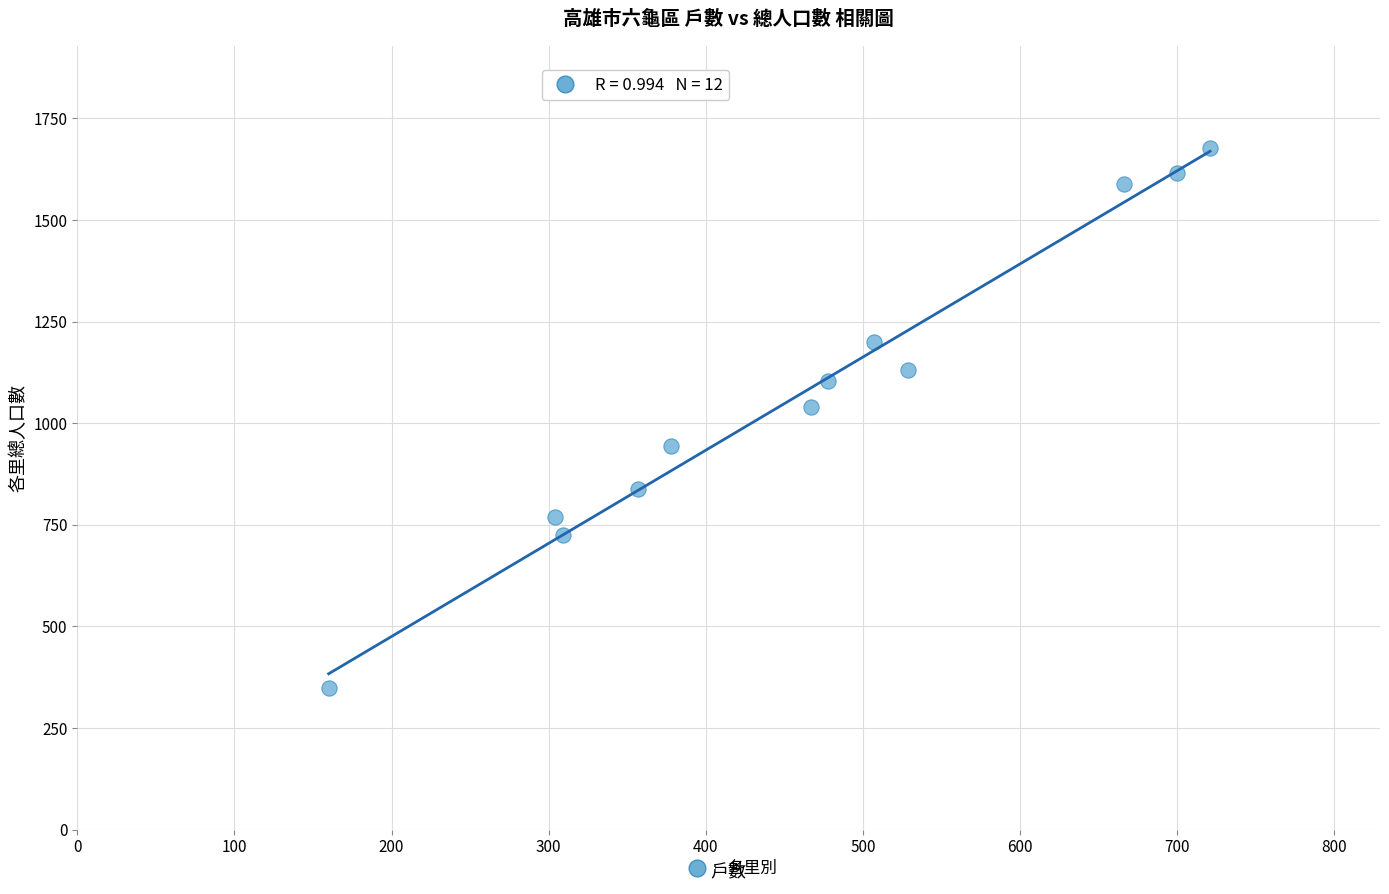

What is the average Y value?

1082